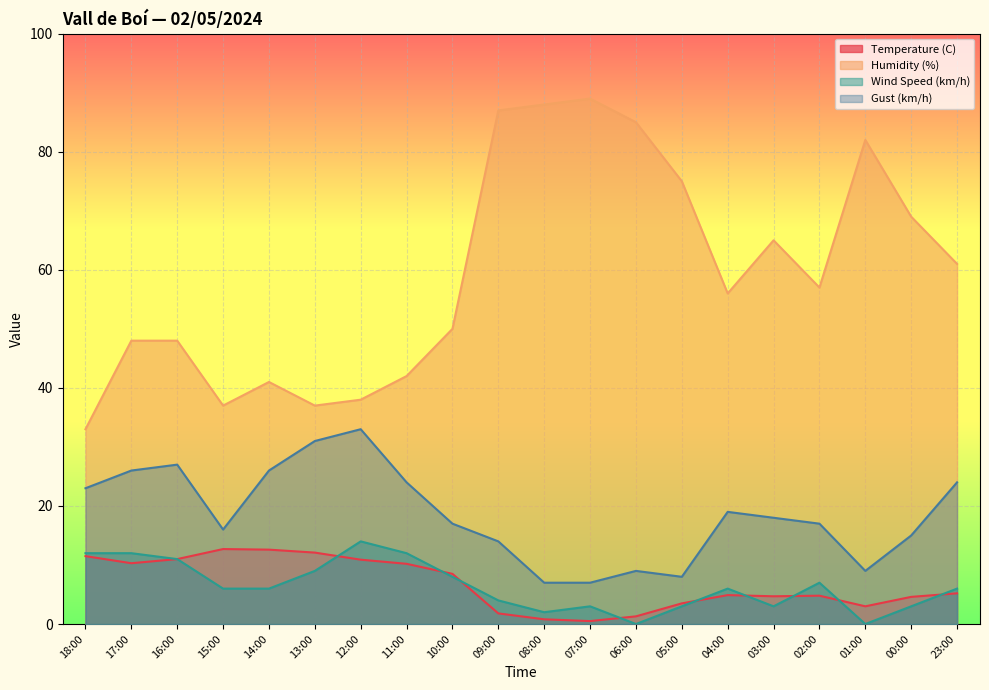

Does the chart display data point markers on the line(s)?

No